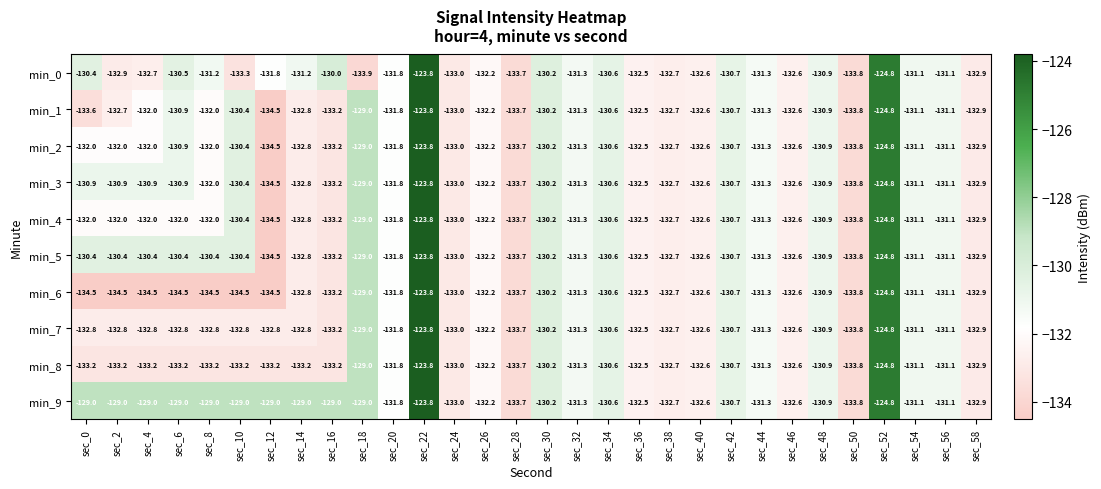

At which label does min_9 first exceed -130?

sec_0